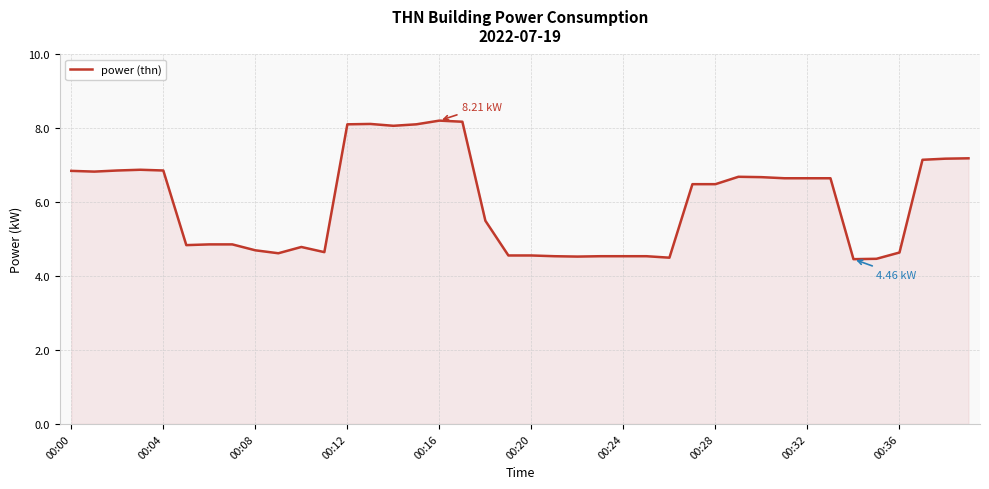

How many values are below 6?

19